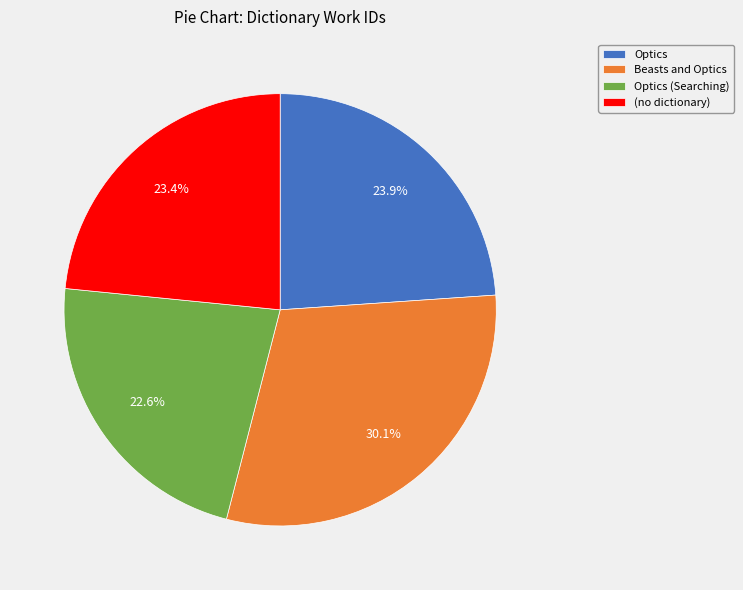

Between Optics (Searching) and Optics, which is larger?

Optics